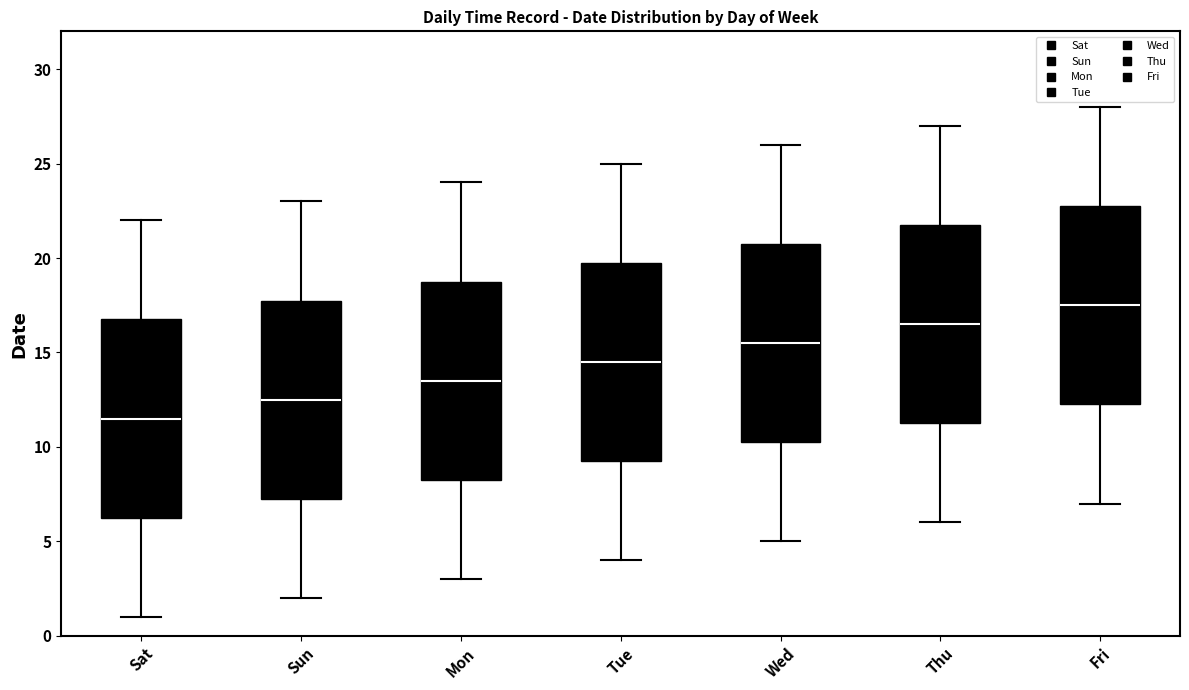

Reading left to right, transcribe this box plot: for each box, give where its median line is, the range the box spans, and where its two whiskers end, as read against the y-axis. The values are not printed on the chart, so give them approximately, as read against the axis.

Sat: median 11.5, box 6.5 to 17.0, whiskers 1.0 to 22.0
Sun: median 12.5, box 7.5 to 18.0, whiskers 2.0 to 23.0
Mon: median 13.5, box 8.5 to 19.0, whiskers 3.0 to 24.0
Tue: median 14.5, box 9.5 to 20.0, whiskers 4.0 to 25.0
Wed: median 15.5, box 10.5 to 21.0, whiskers 5.0 to 26.0
Thu: median 16.5, box 11.5 to 22.0, whiskers 6.0 to 27.0
Fri: median 17.5, box 12.5 to 23.0, whiskers 7.0 to 28.0